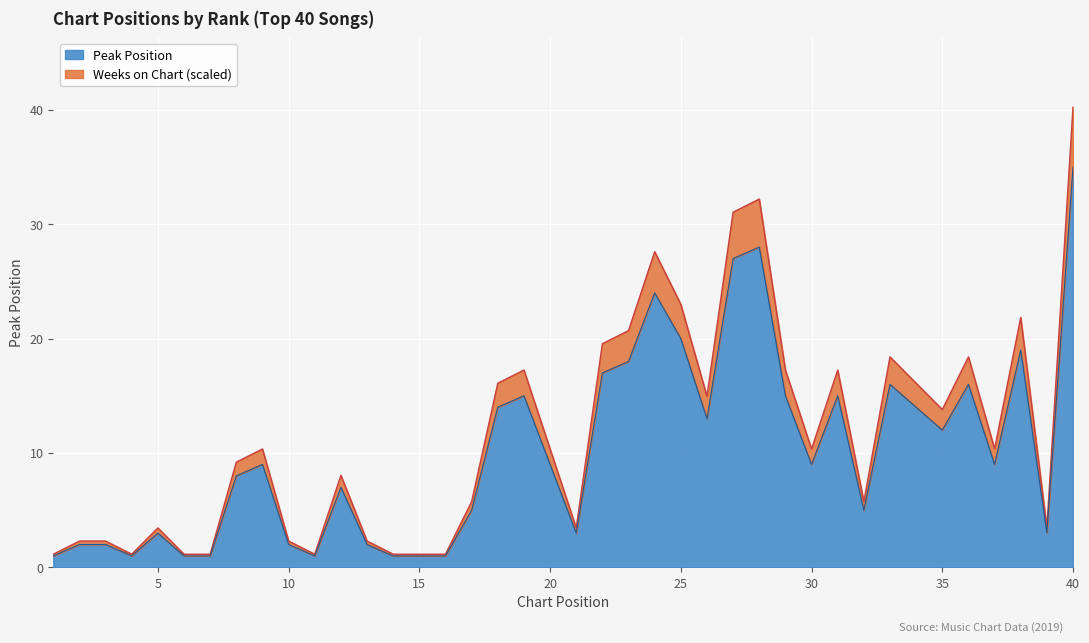

What is the lowest value of the Peak Position series?

1.0